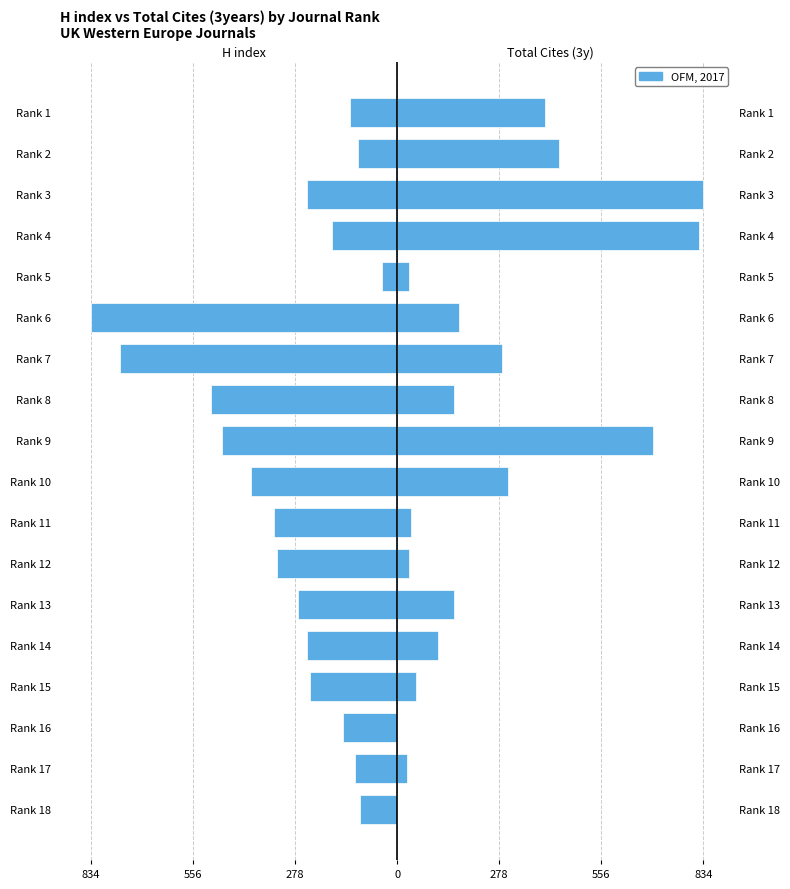

At how many categories does at least one series exceed 776?

2